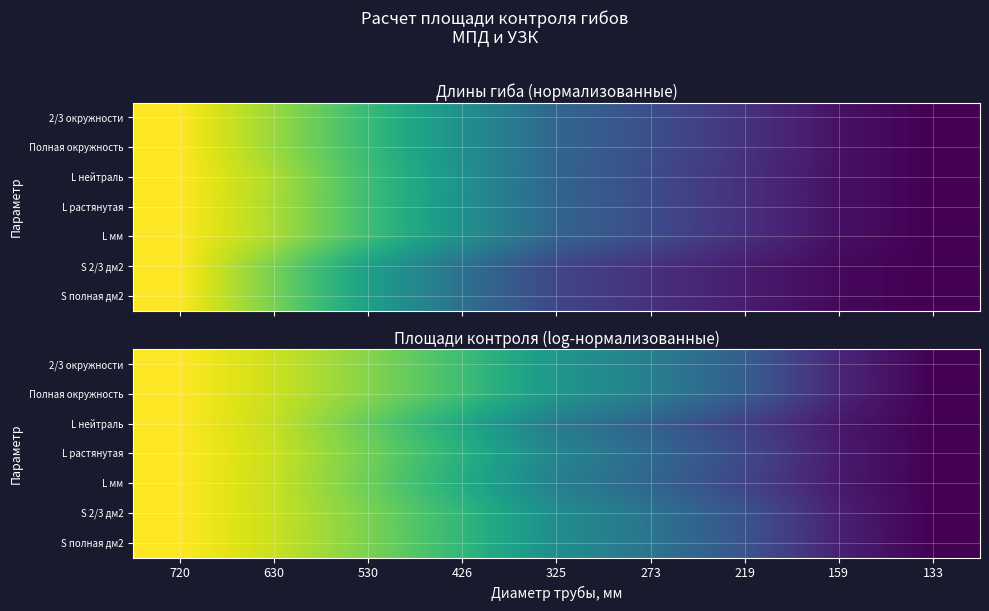

The L растянутая series shows 0.0 at 133. True or false?

True